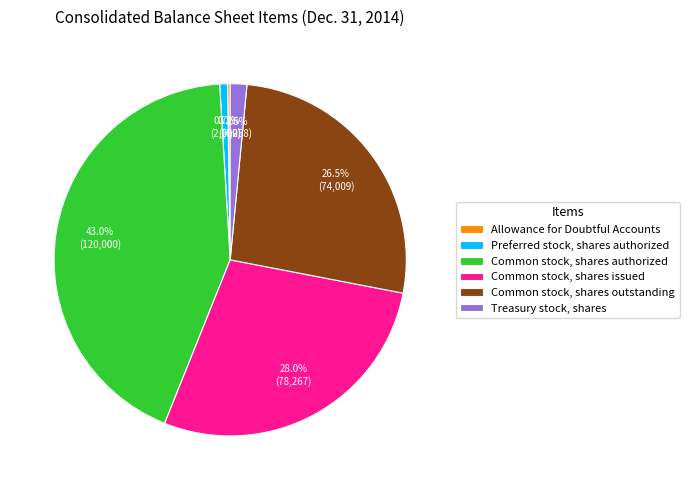

Is it true that Common stock, shares issued is 28% of the pie?

True